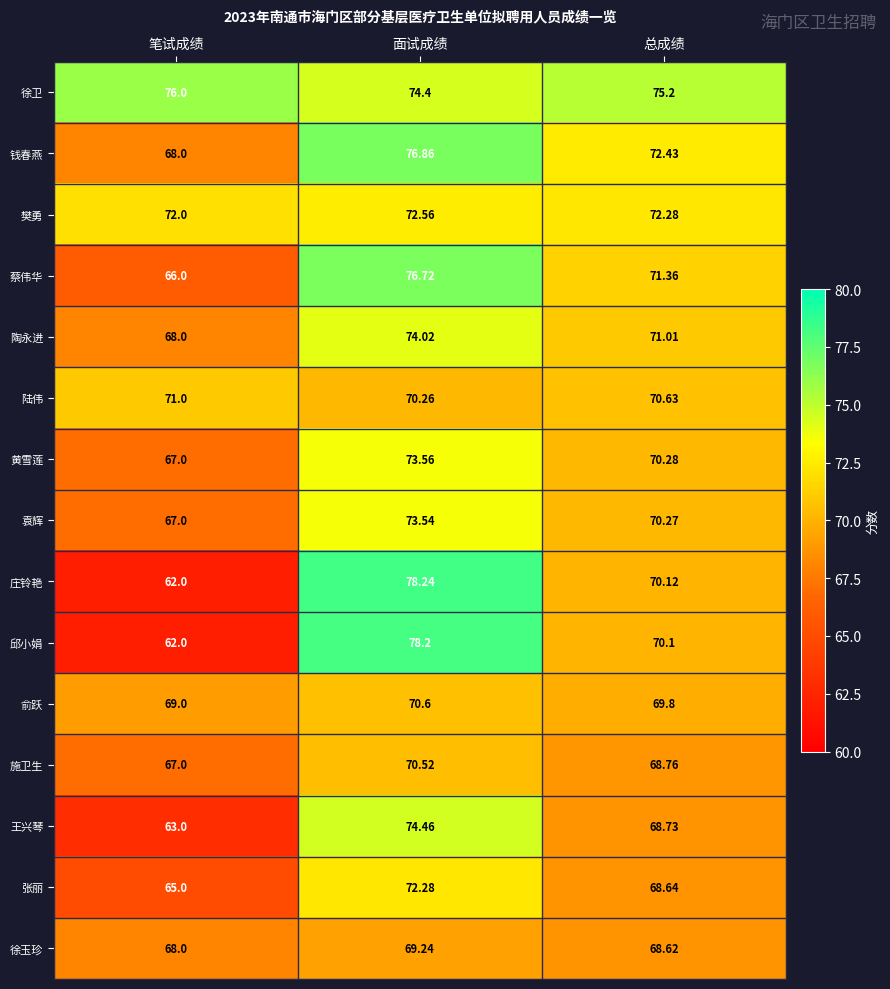

Between 面试成绩 and 总成绩, which series saw the biggest shift?

庄铃艳